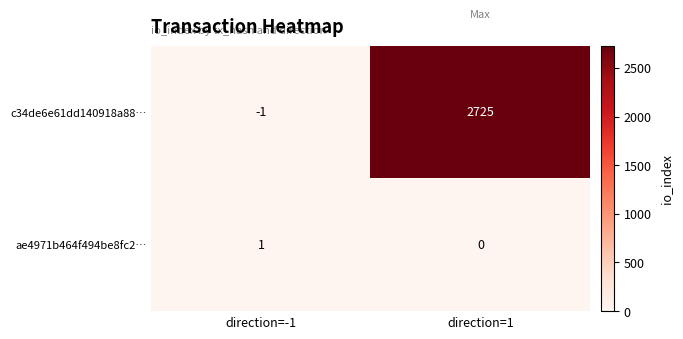

Which category has the highest value across all series?

direction=1